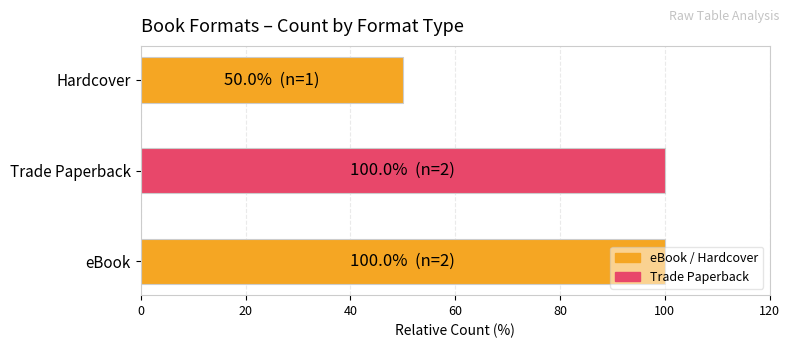

Are the bars grouped side by side (vs. stacked)?

No